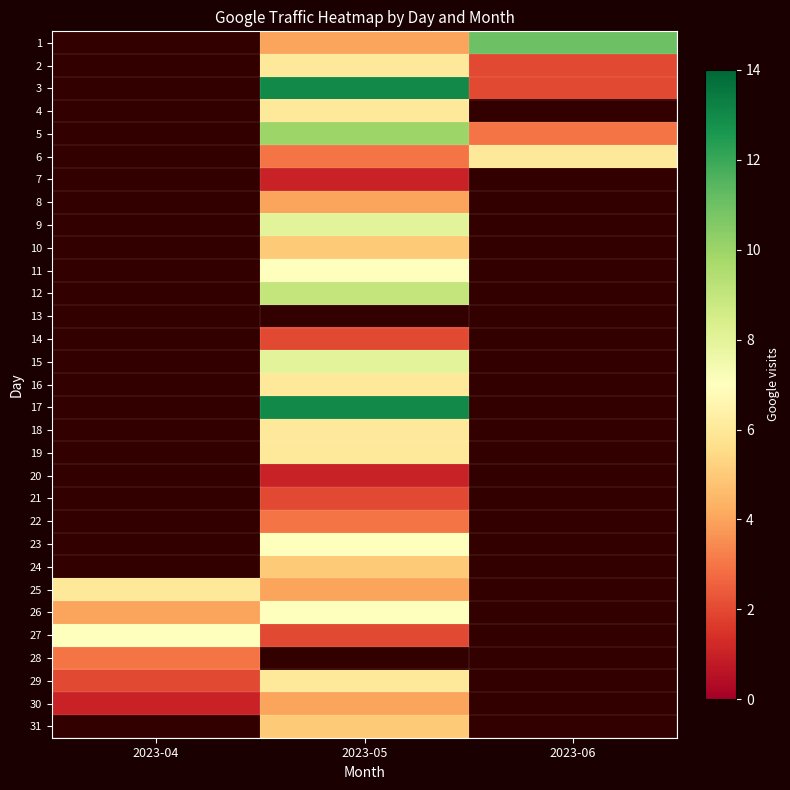

True or false: 6 has a value of 6.0 at 2023-06.

True